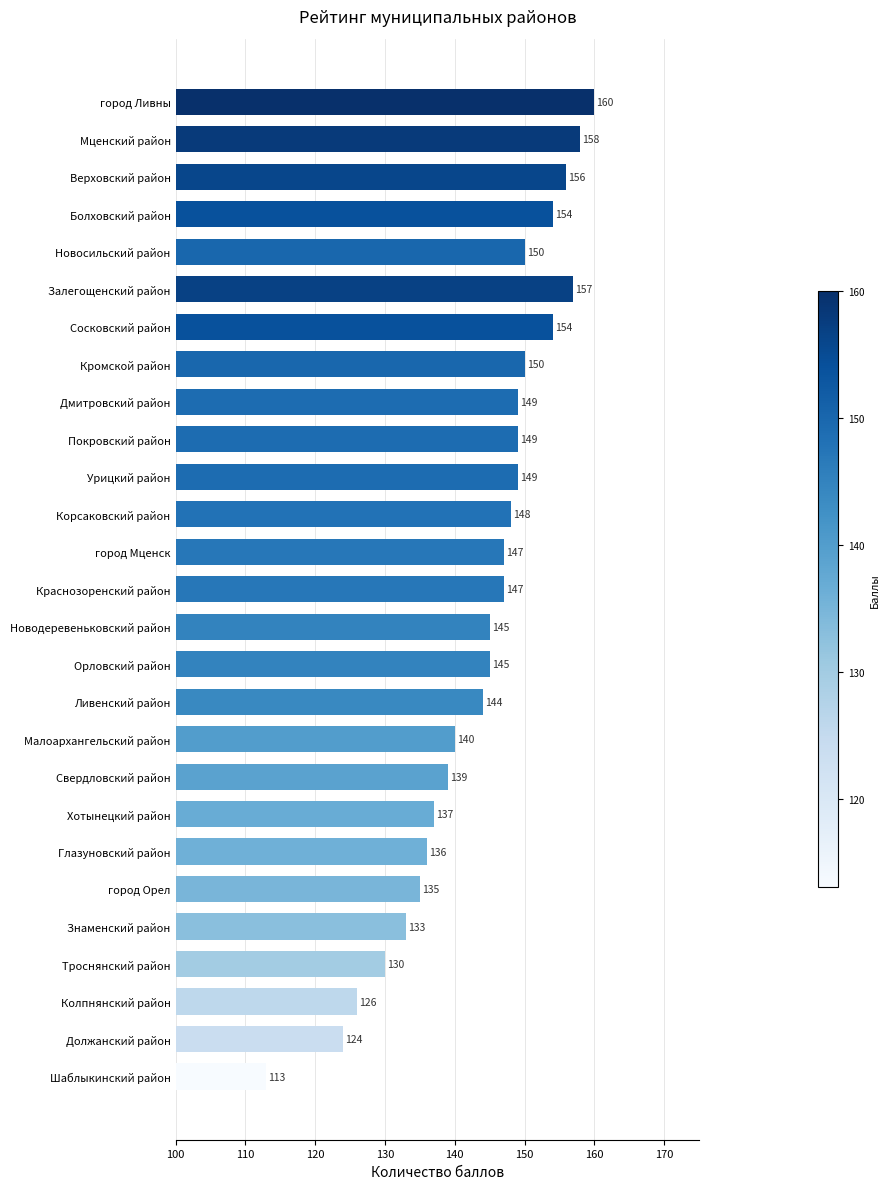

What is the difference between the maximum and minimum values?

47